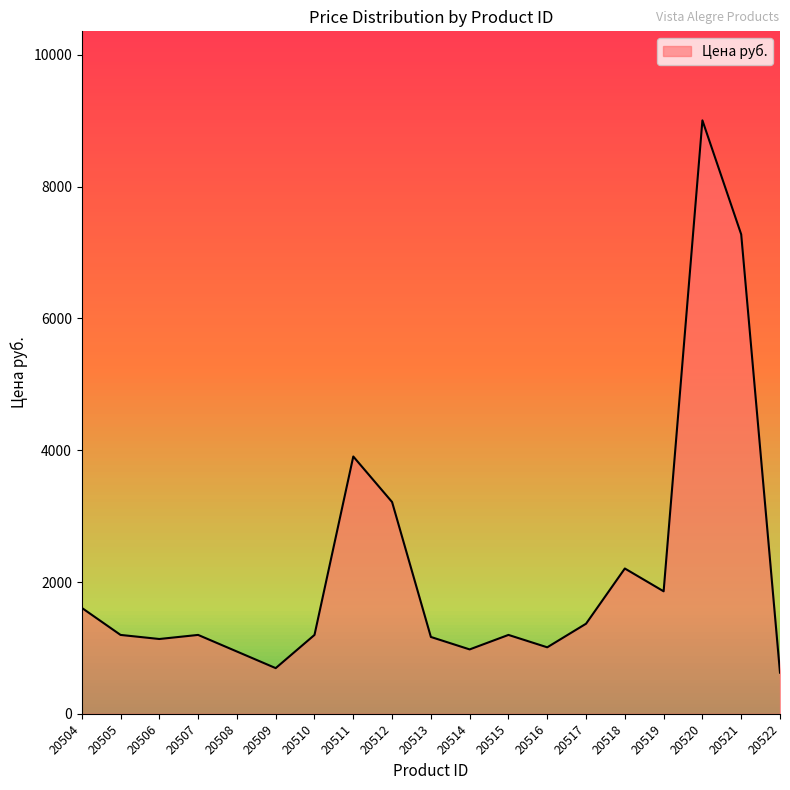

Approximately how many times larger is the value at 20515 compared to 20522?

1.9